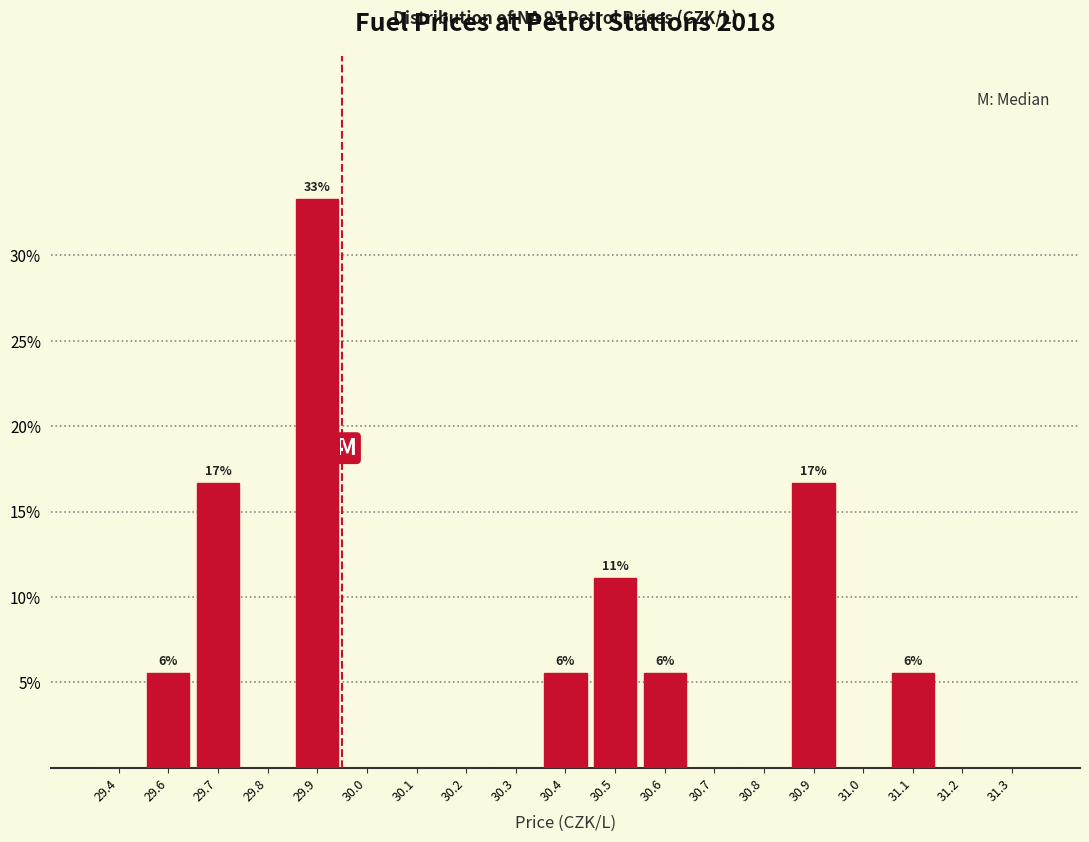

Reading right to left, what are all the values shown in this chart?

31.3=0.0	31.2=0.0	31.1=5.6	31.0=0.0	30.9=16.7	30.8=0.0	30.7=0.0	30.6=5.6	30.5=11.1	30.4=5.6	30.3=0.0	30.2=0.0	30.1=0.0	30.0=0.0	29.9=33.3	29.8=0.0	29.7=16.7	29.6=5.6	29.4=0.0